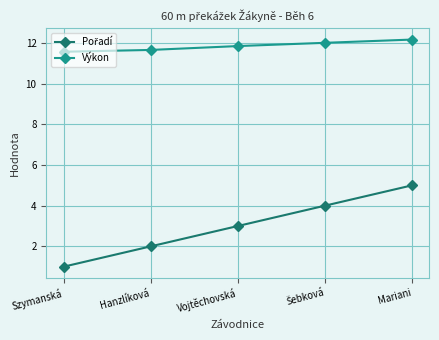

Count the number of data series in this chart.

2